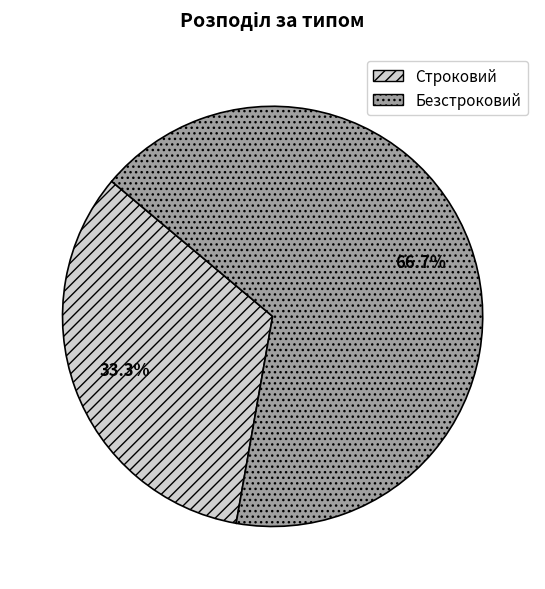

Which category has the biggest portion of the pie?

Безстроковий